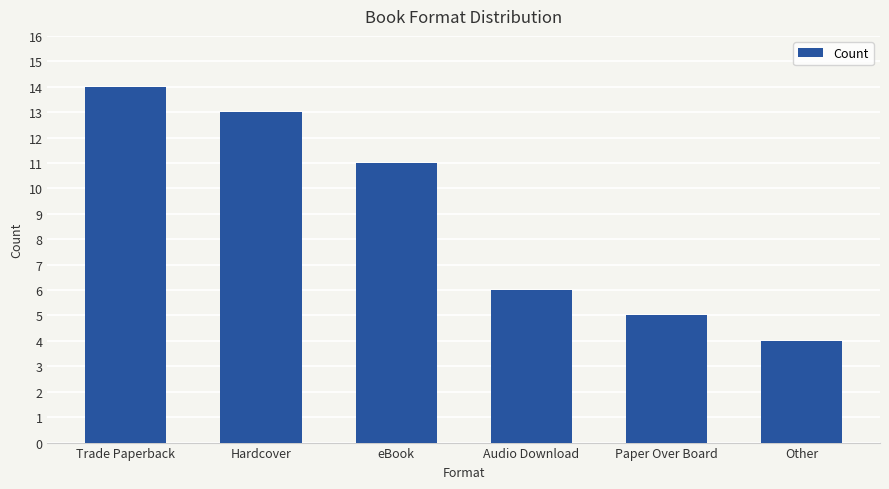

What is the average value?

9